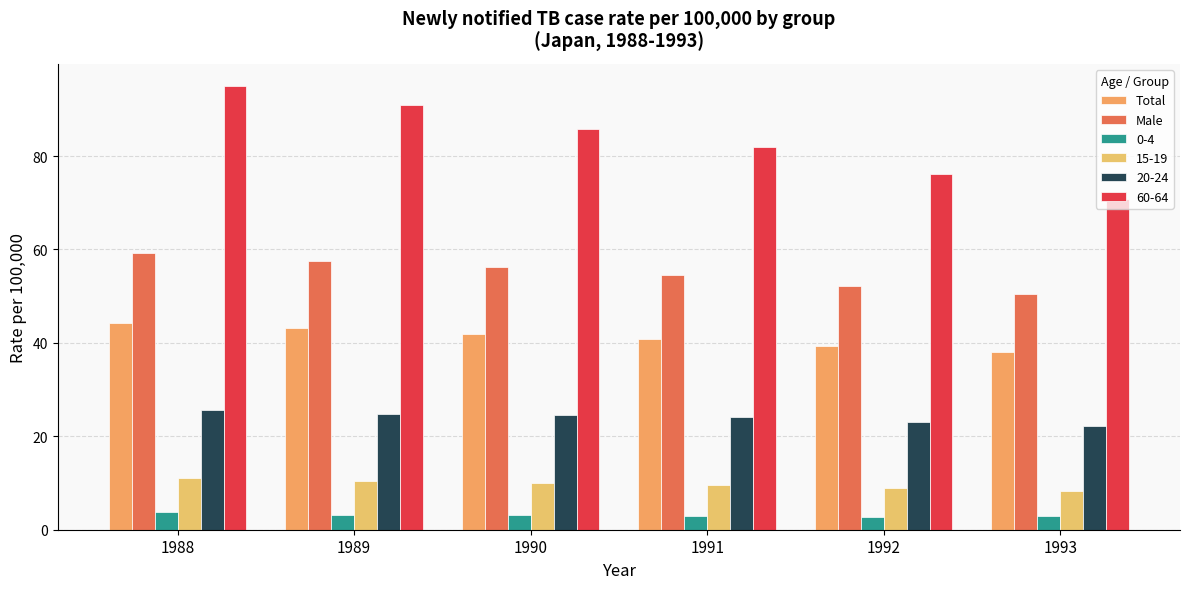

How many distinct data groups are displayed?

6